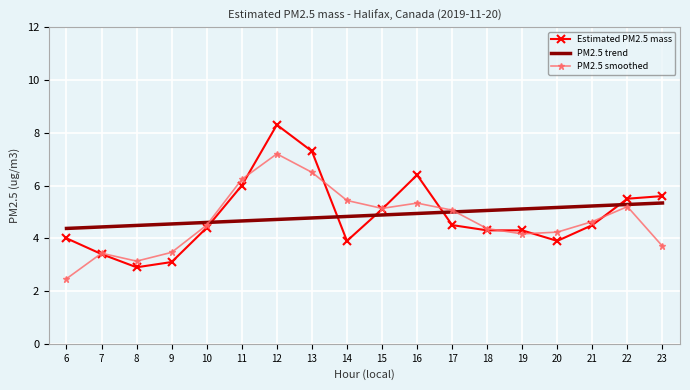

True or false: Estimated PM2.5 mass has a value of 5.8 at 6.

False